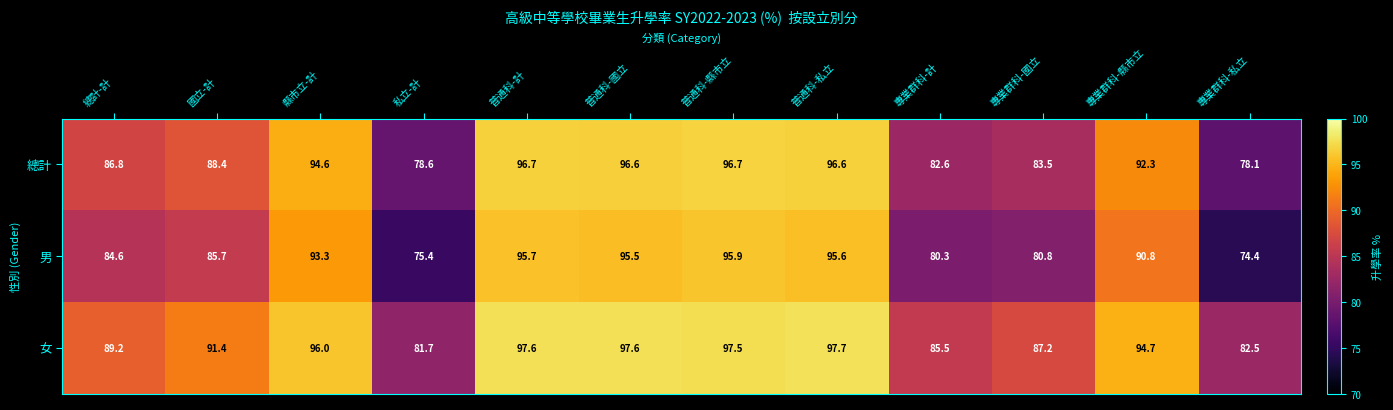

Which series changed the most between 普通科-私立 and 專業群科-國立?

男